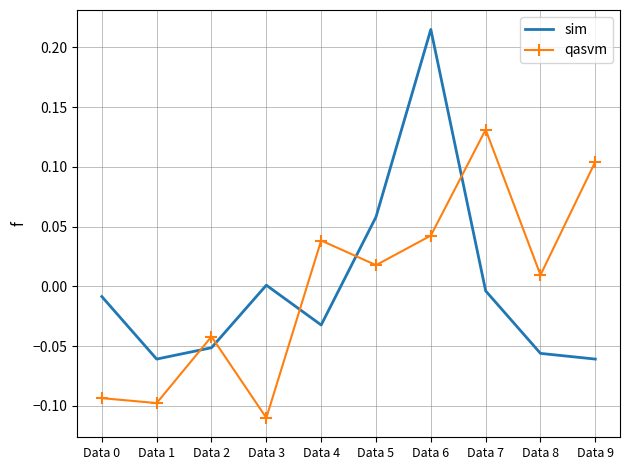

Which series has the widest spread of values?

sim